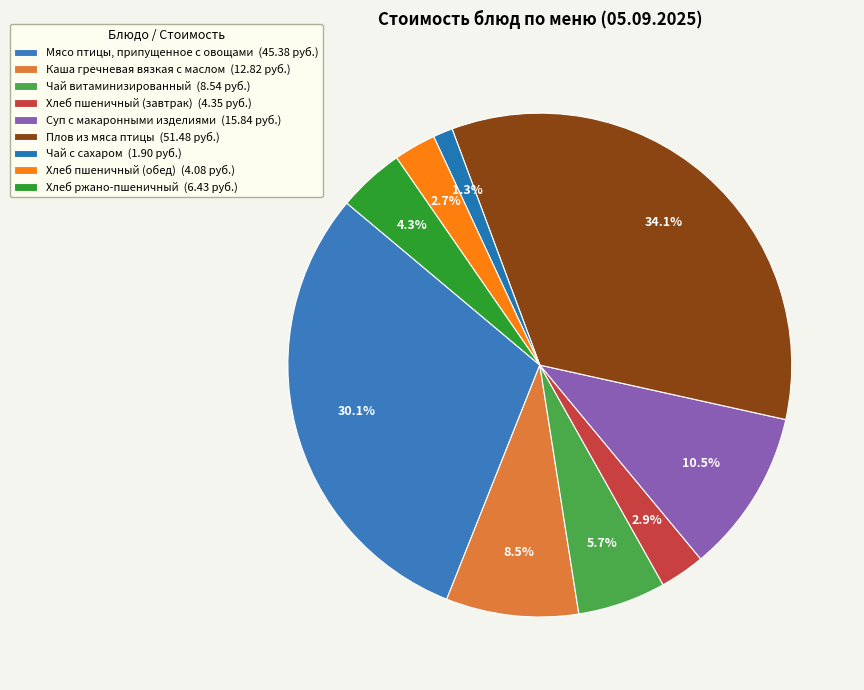

How many slices are in this pie chart?

9